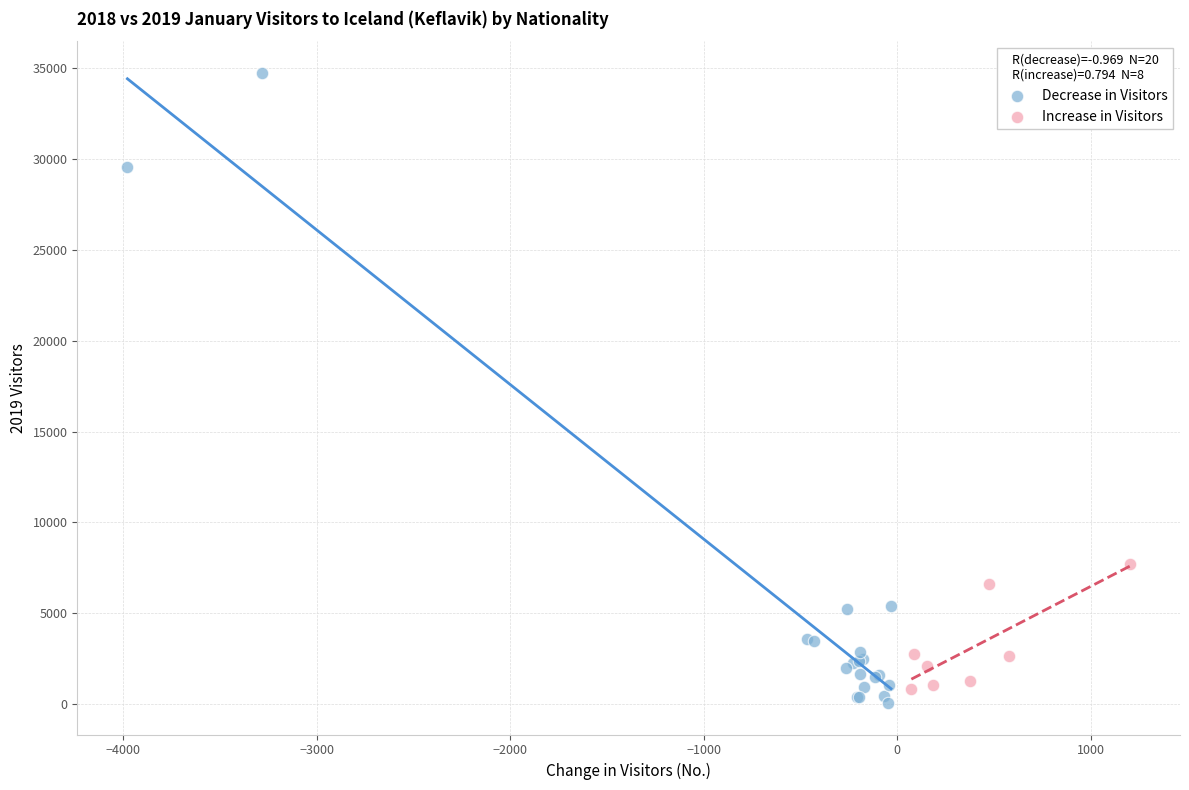

What are all the series names shown in the legend?

Decrease in Visitors, Increase in Visitors